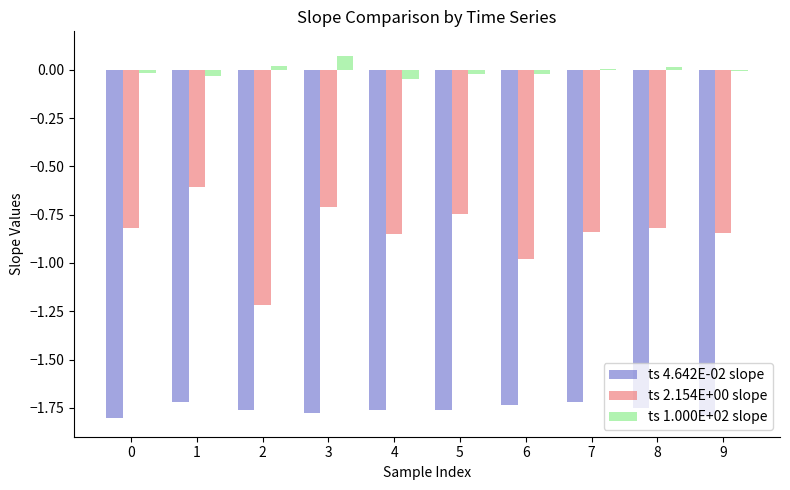

Is it true that ts 1.000E+02 slope equals -0.0 at 0?

True